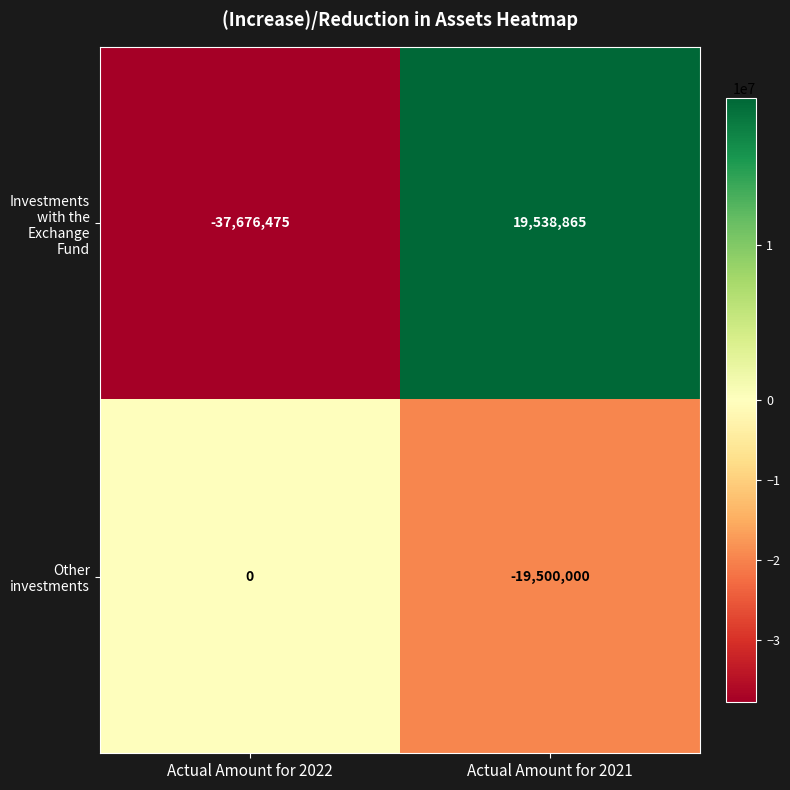

The value of Other investments at Actual Amount for 2021 is -11908839. True or false?

False